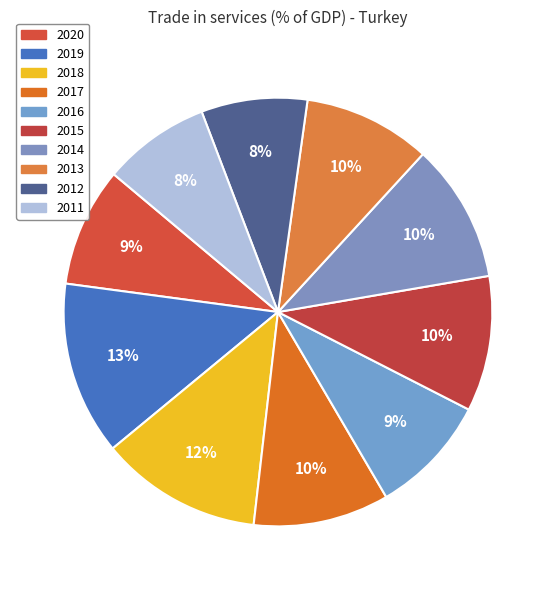

Which slice is the largest?

2019